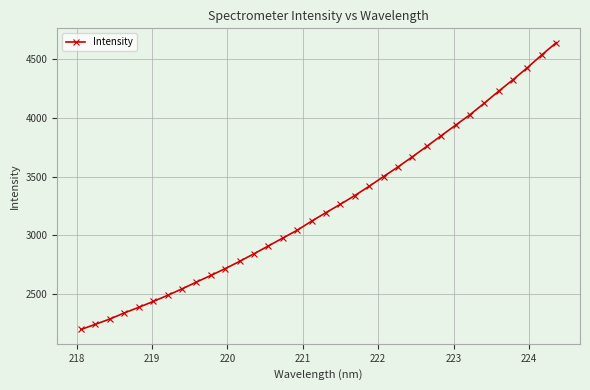

What is the smallest value displayed?

2196.6